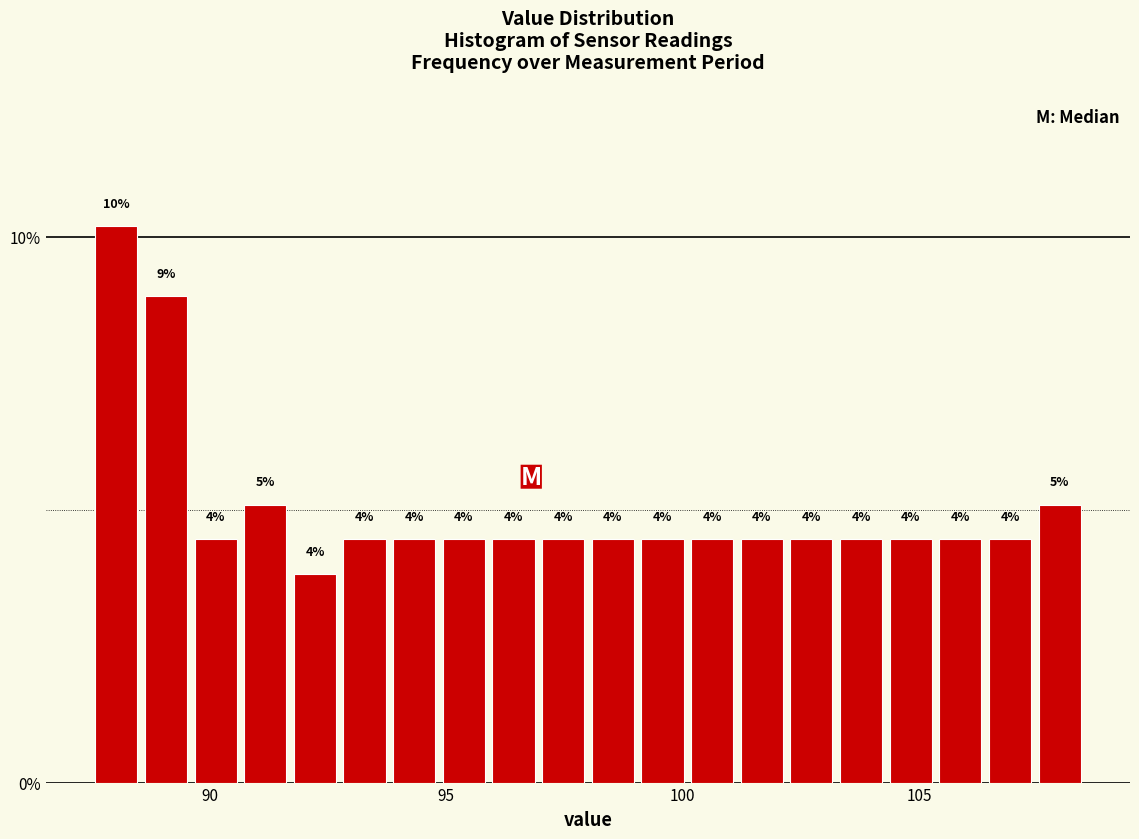

Around what value on the x-axis is the tallest bar? Give the approximate position of its centre, as read against the axis.

88.0